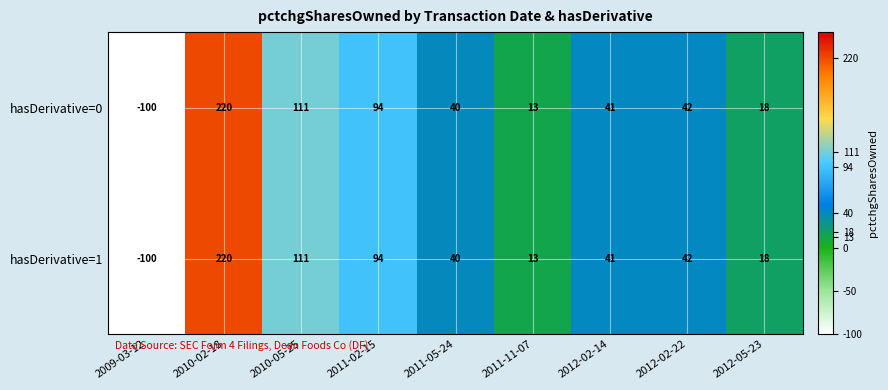

At which category is the sum across all series the highest?

2010-02-18